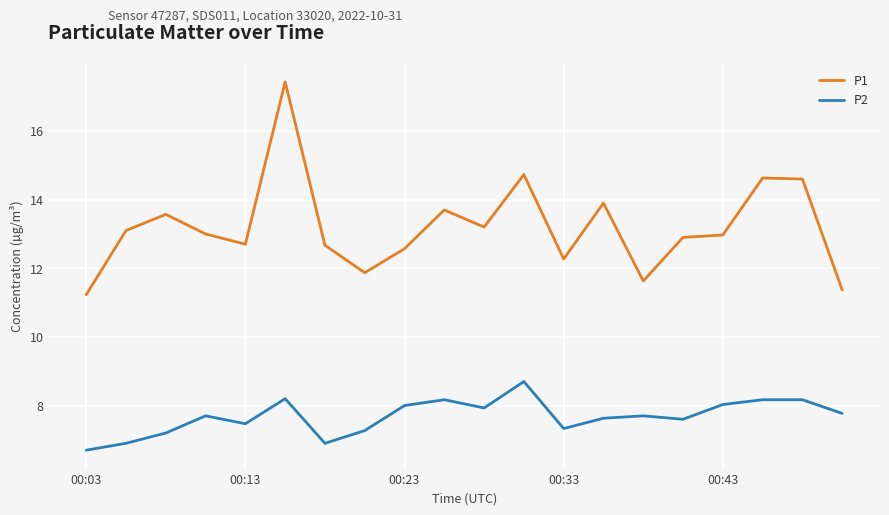

Does the chart display data point markers on the line(s)?

No